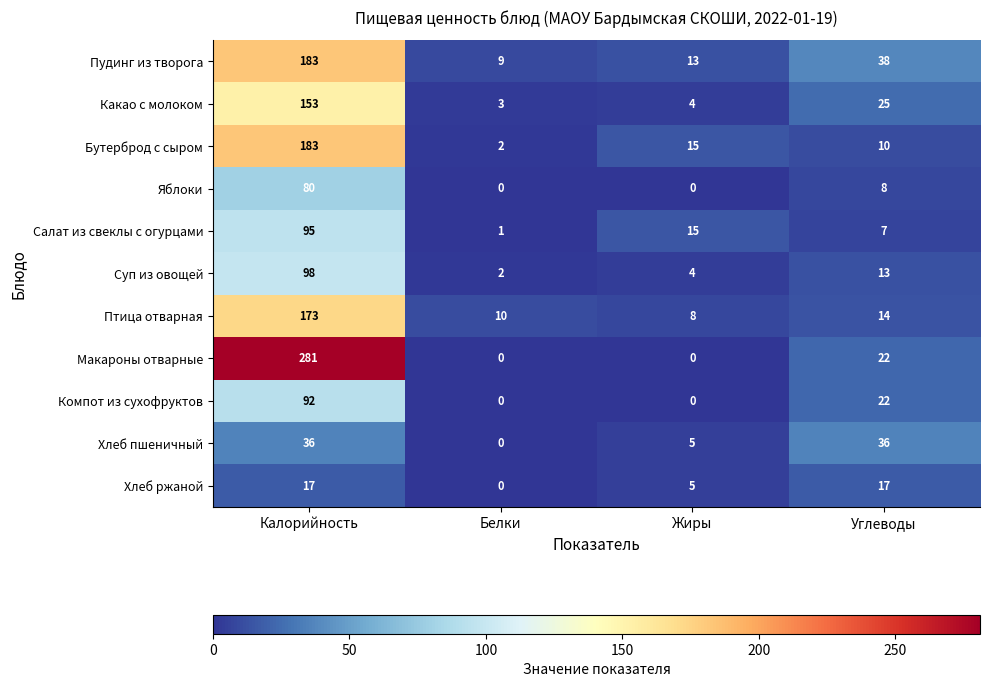

What is the total value across all series at Калорийность?

1391